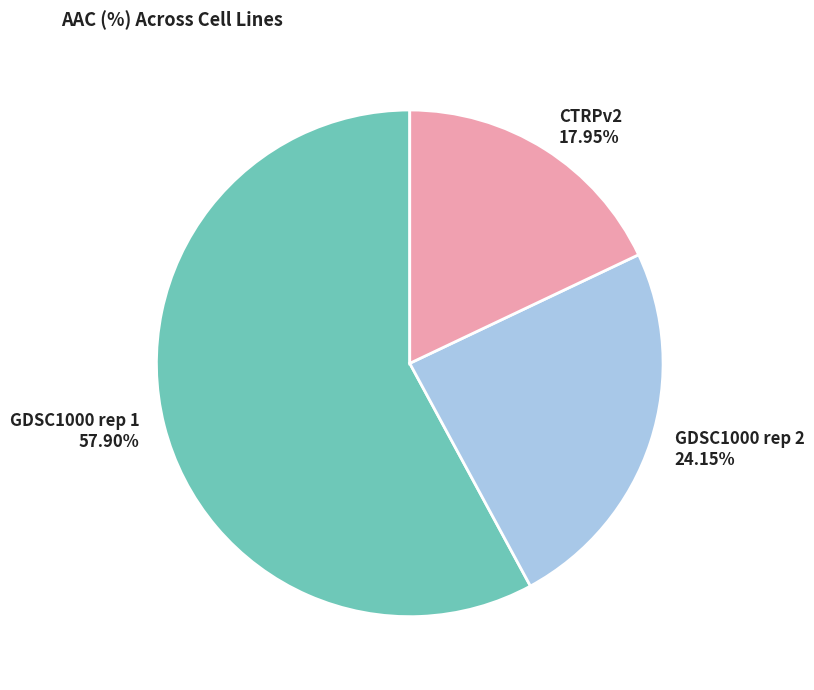

Approximately how many times larger is the value at CTRPv2 compared to GDSC1000 rep 2?

0.7